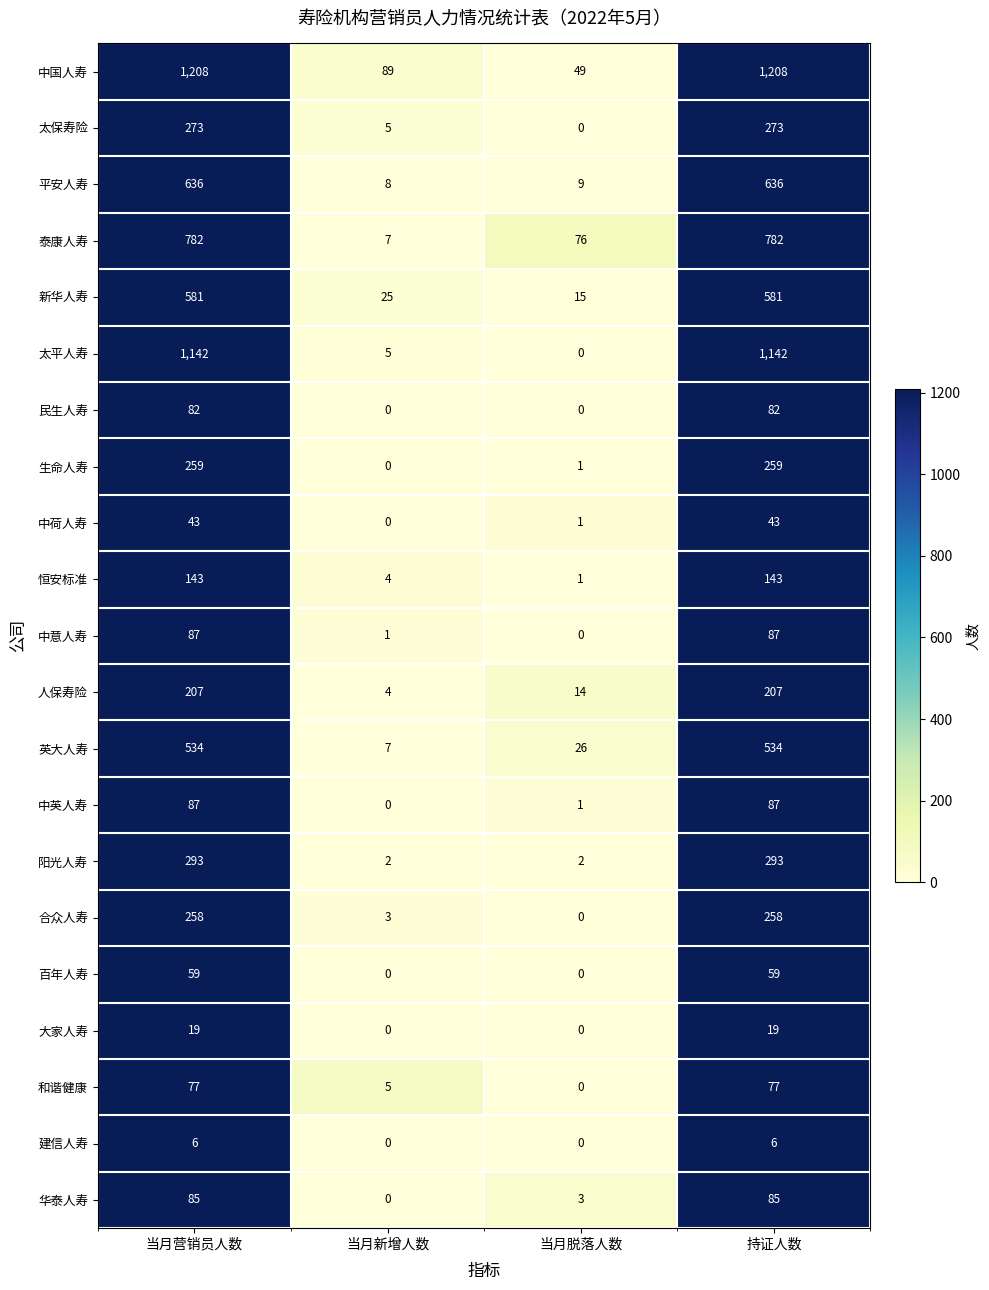

Which series has the largest total across all categories?

中国人寿